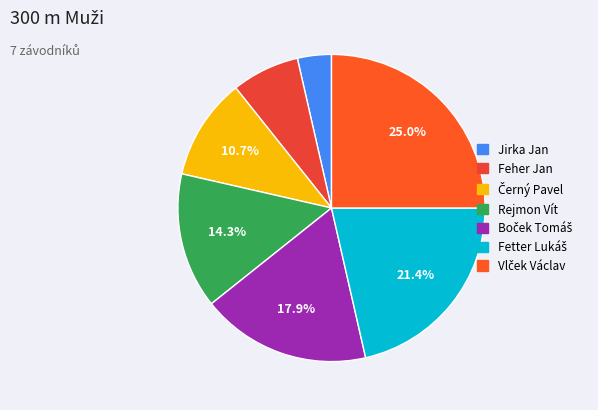

The Vlček Václav slice represents 37% of the pie. True or false?

False